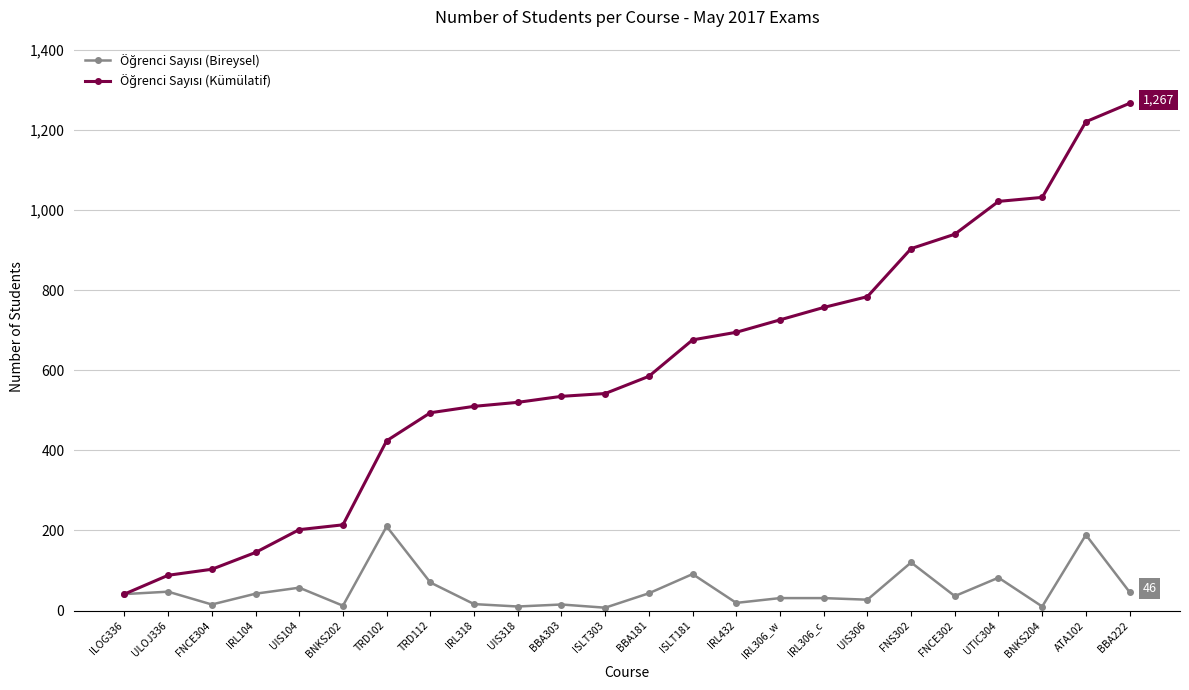

How many lines are shown in the chart?

2